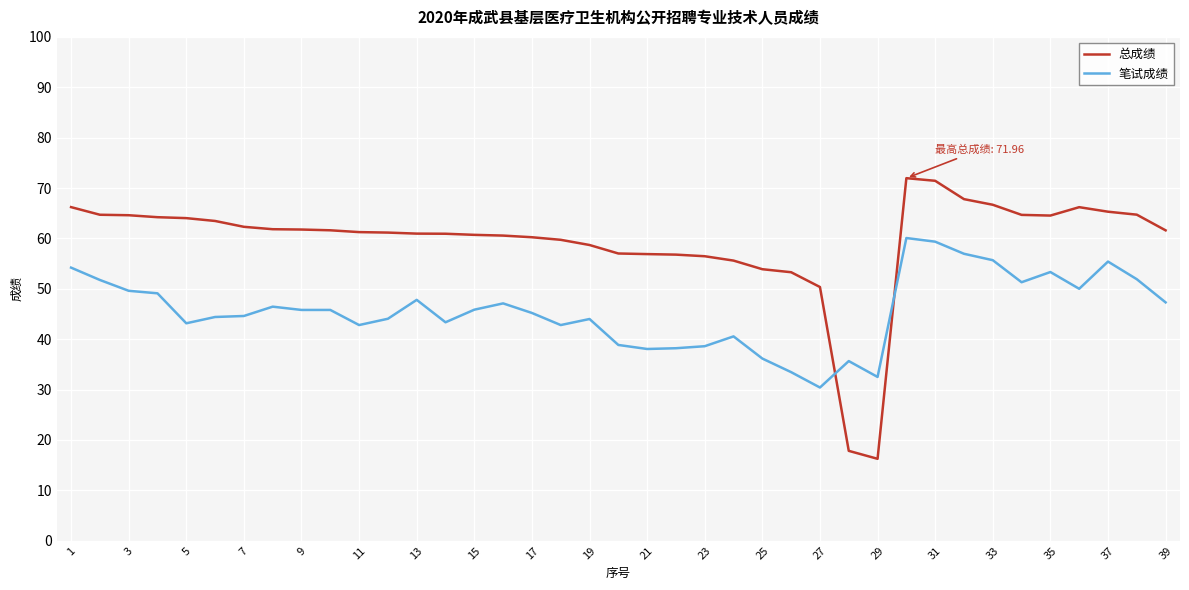

Which series has the largest range (max minus min)?

总成绩